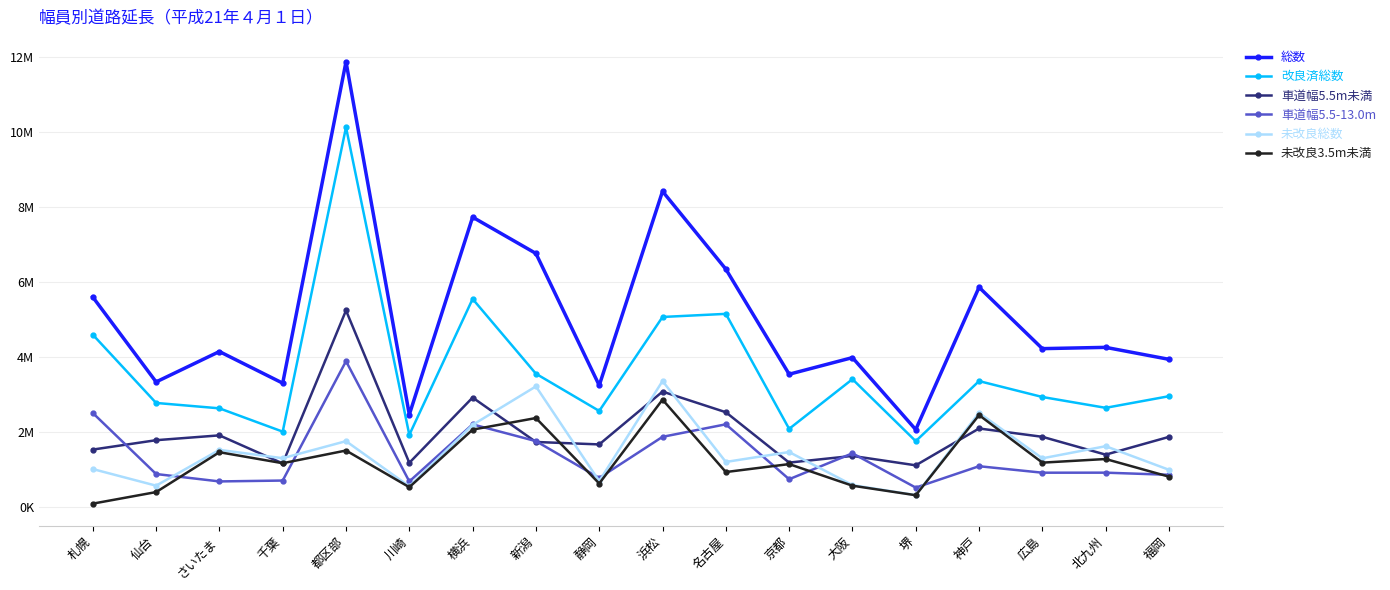

Is this an area chart (filled region under the line)?

No